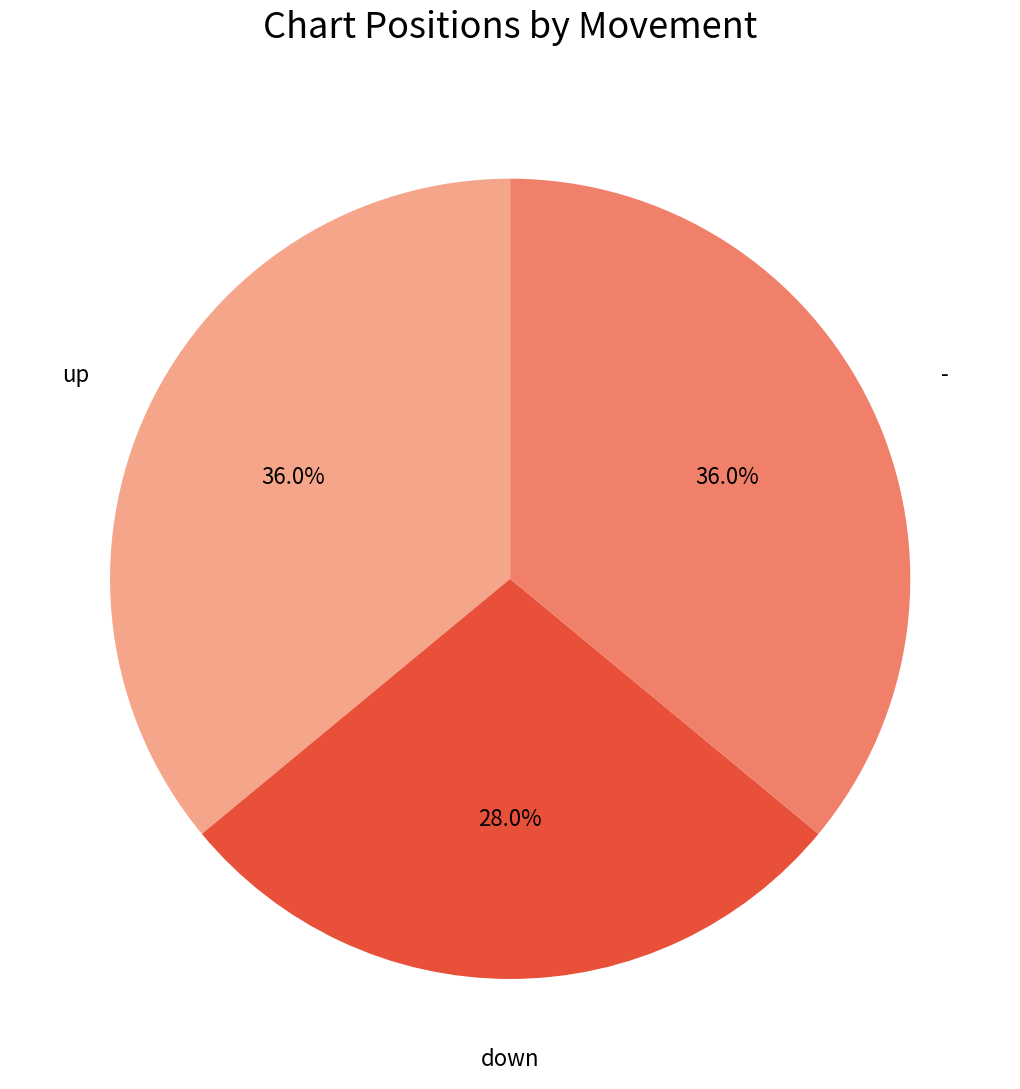

Combined, do up and down account for over 50%?

Yes